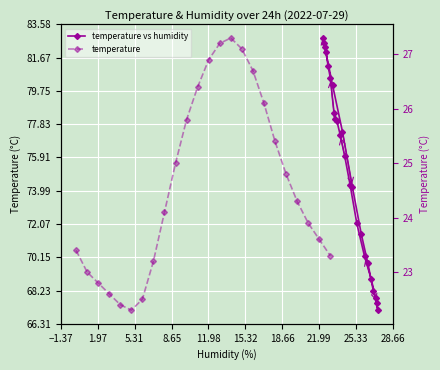

True or false: temperature vs humidity and temperature cross at least once.

False